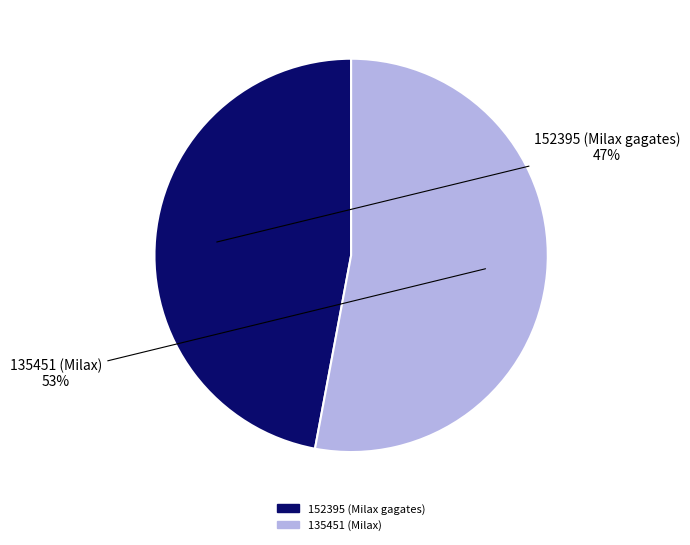

The 135451 (Milax) slice represents 60% of the pie. True or false?

False